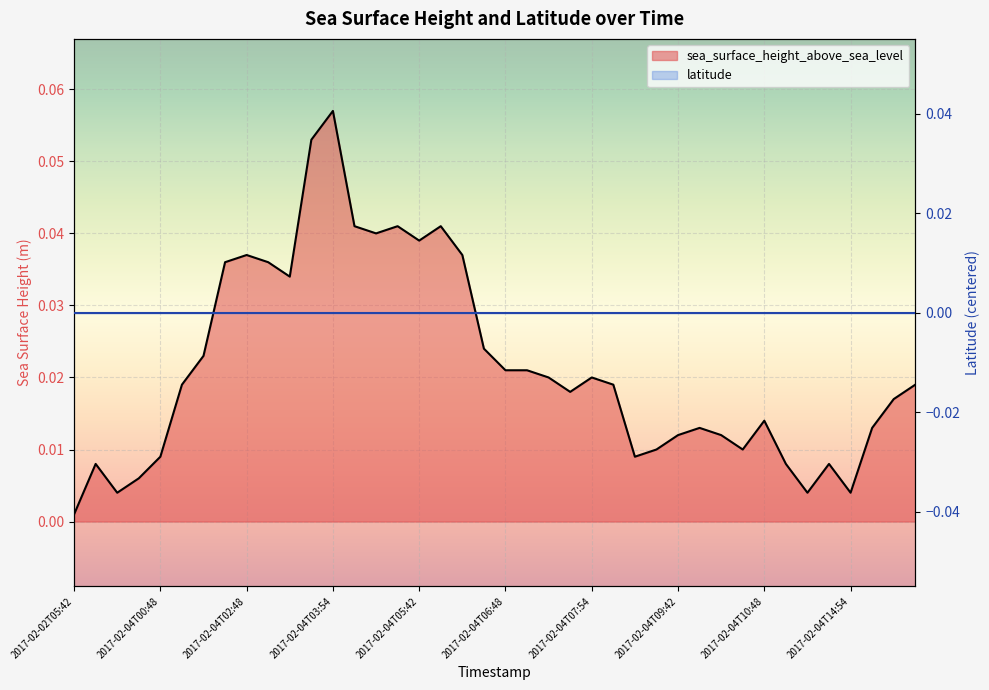

True or false: the data shows 0.0 at 2017-02-04T06:42.

True